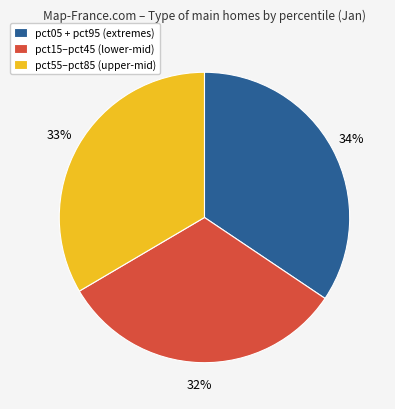

Is the sum of pct55–pct85 (upper-mid) and pct15–pct45 (lower-mid) greater than half?

Yes